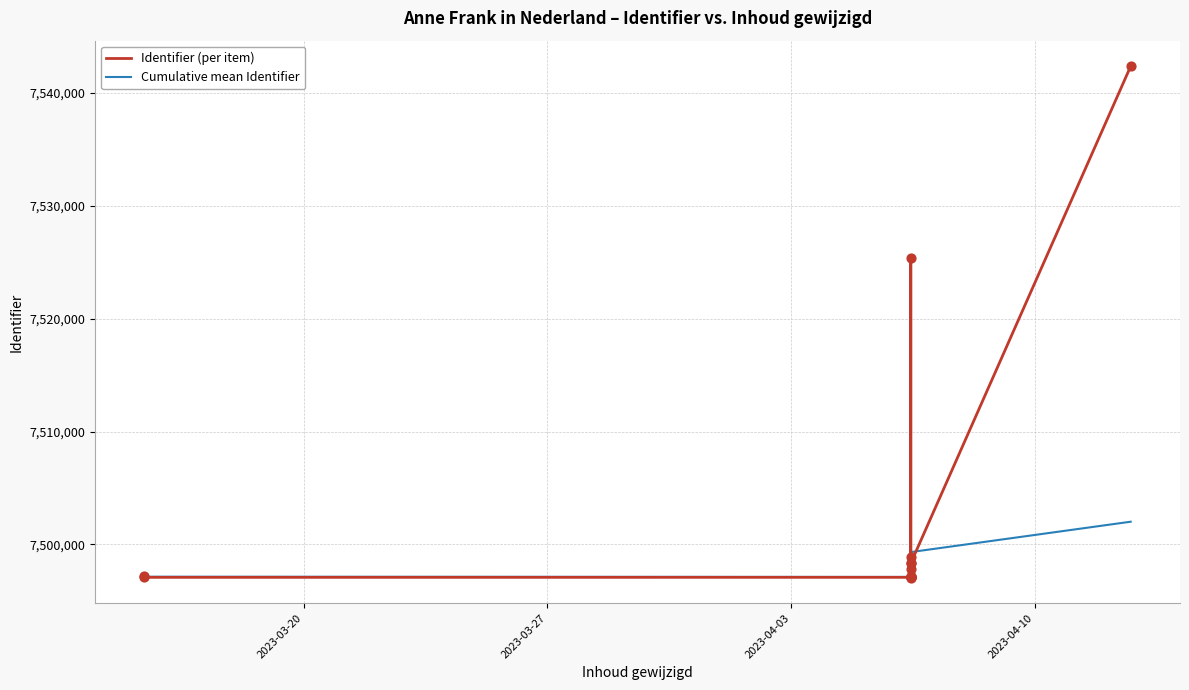

What are all the series names shown in the legend?

Identifier (per item), Cumulative mean Identifier